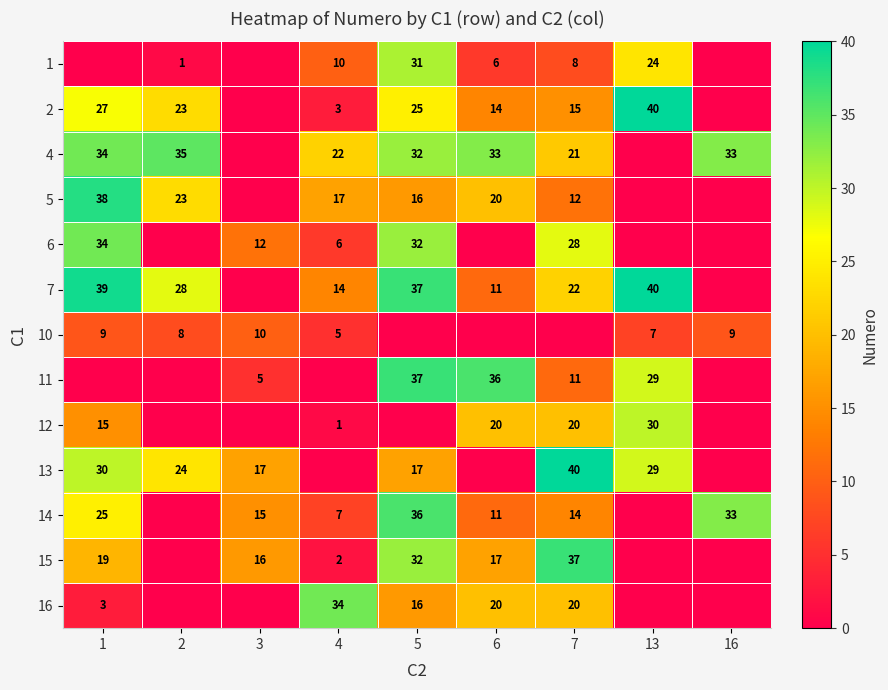

Count the number of categories in the chart.

9